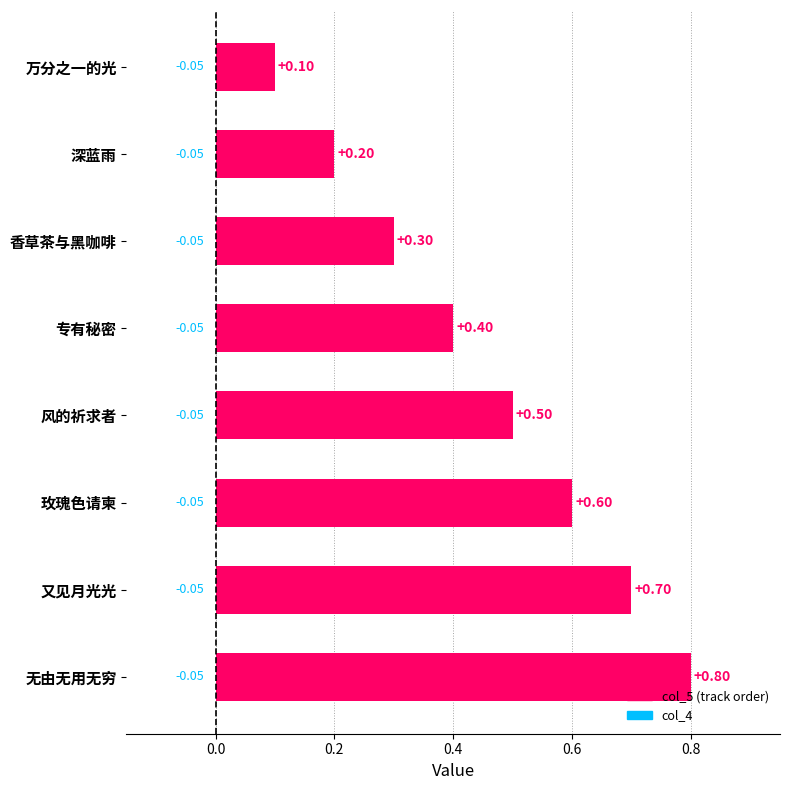

What is the change in value from 香草茶与黑咖啡 to 风的祈求者?

+0.2